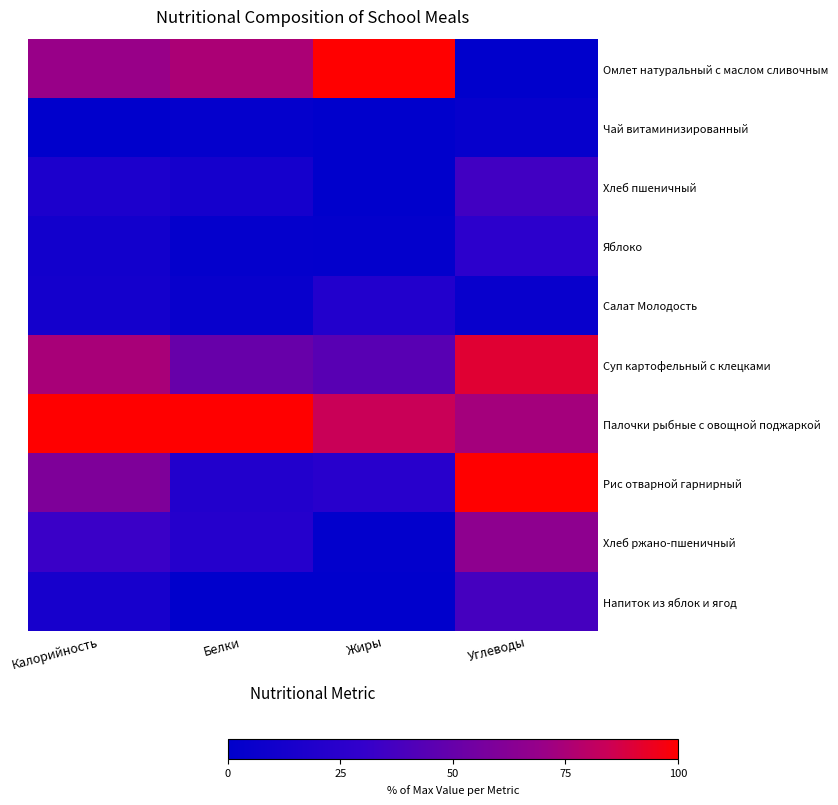

Reading right to left, transcribe all the data shown in this chart.

Омлет натуральный с маслом сливочным: Углеводы=0.0	Жиры=100.0	Белки=75.0	Калорийность=69.9
Чай витаминизированный: Углеводы=4.3	Жиры=0.0	Белки=2.4	Калорийность=0.0
Хлеб пшеничный: Углеводы=35.6	Жиры=0.6	Белки=13.1	Калорийность=16.8
Яблоко: Углеводы=26.4	Жиры=2.2	Белки=2.4	Калорийность=11.0
Салат Молодость: Углеводы=5.2	Жиры=20.1	Белки=5.4	Калорийность=12.2
Суп картофельный с клецками: Углеводы=90.8	Жиры=44.7	Белки=50.6	Калорийность=74.3
Палочки рыбные с овощной поджаркой: Углеводы=73.3	Жиры=84.4	Белки=100.0	Калорийность=100.0
Рис отварной гарнирный: Углеводы=100.0	Жиры=23.5	Белки=20.2	Калорийность=59.7
Хлеб ржано-пшеничный: Углеводы=65.6	Жиры=1.7	Белки=22.0	Калорийность=32.9
Напиток из яблок и ягод: Углеводы=37.1	Жиры=0.0	Белки=0.0	Калорийность=14.1